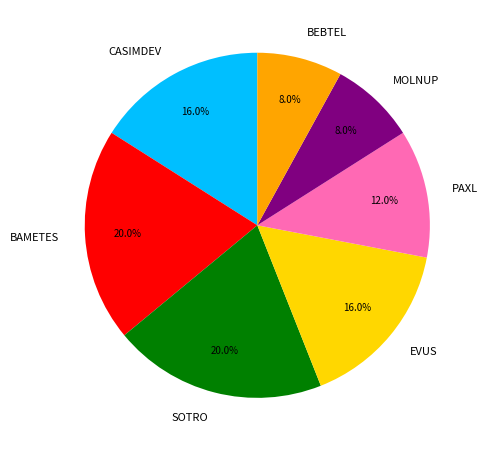

Is it true that SOTRO is 20% of the pie?

True